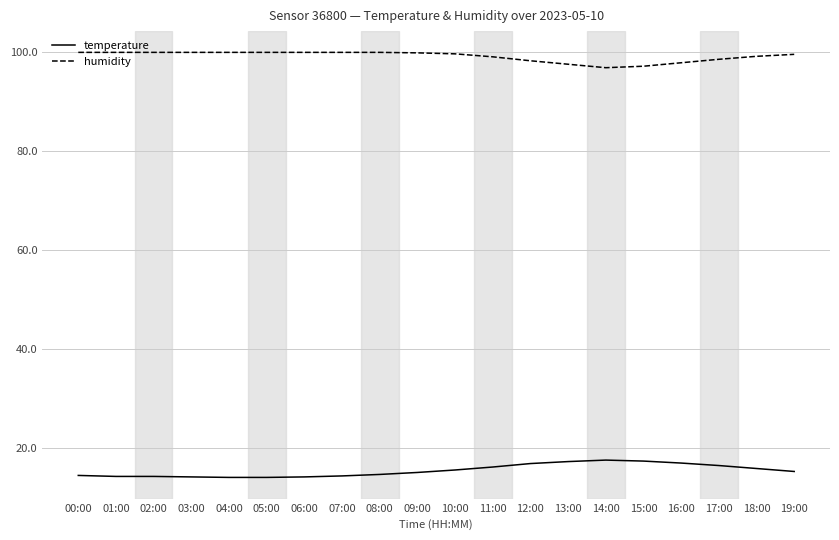

What is the lowest value of the temperature series?

14.0